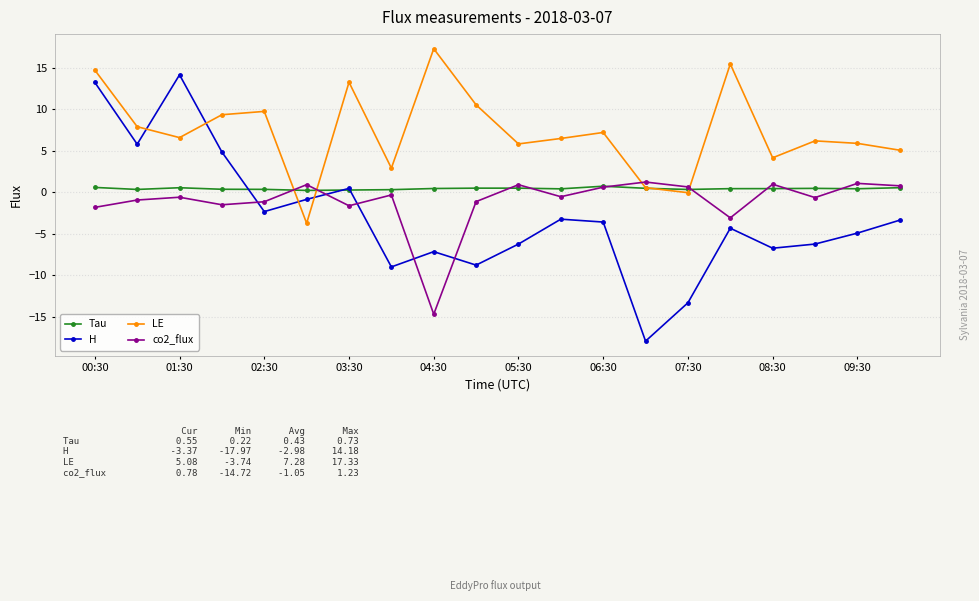

Which series ends up on top after the final intersection of LE and H?

LE